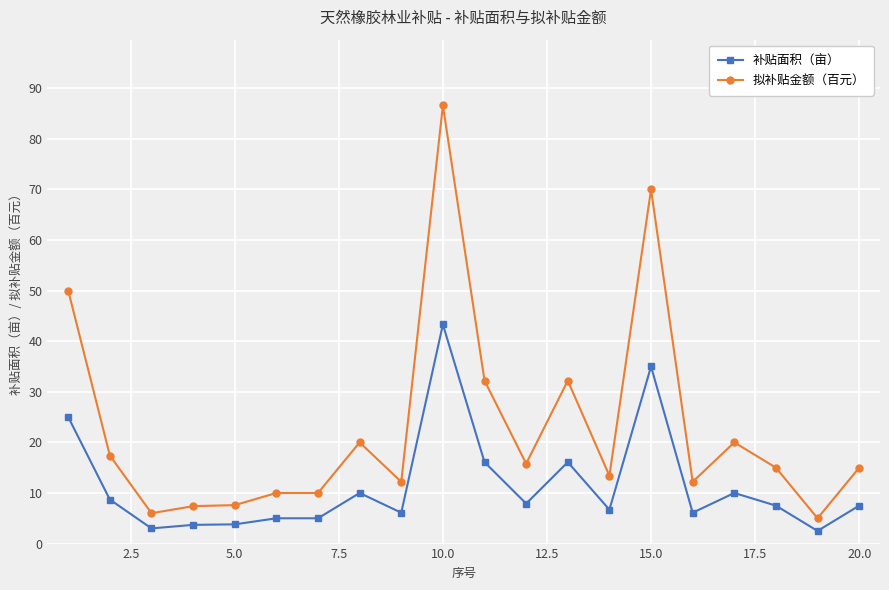

What are all the series names shown in the legend?

补贴面积（亩）, 拟补贴金额（百元）